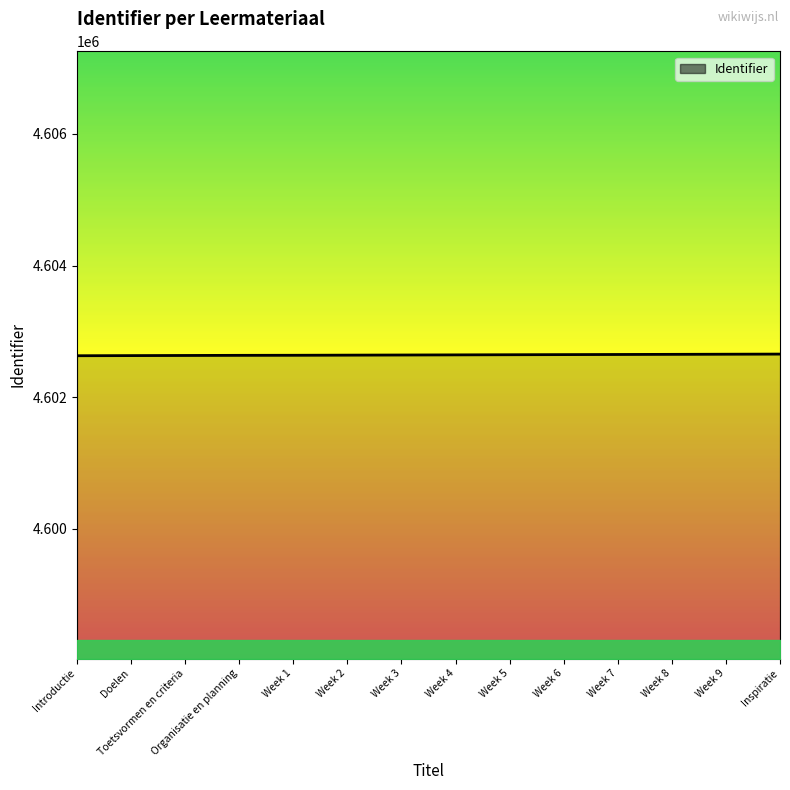

The value at Organisatie en planning is 6363129. True or false?

False